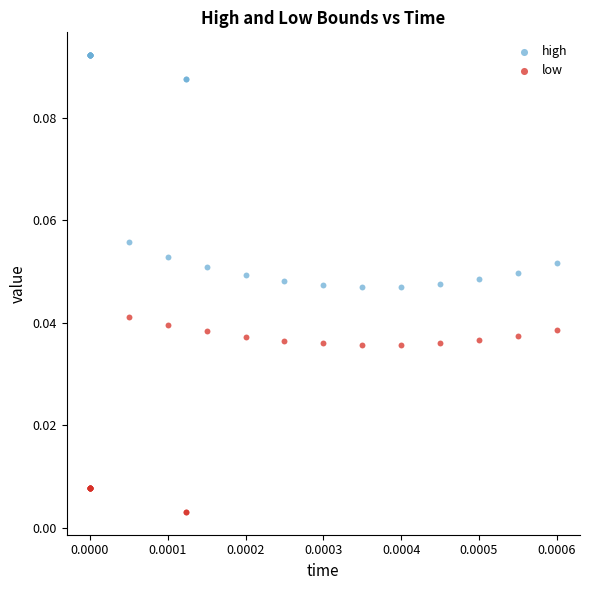

Which series has the largest Y range (max minus min)?

high